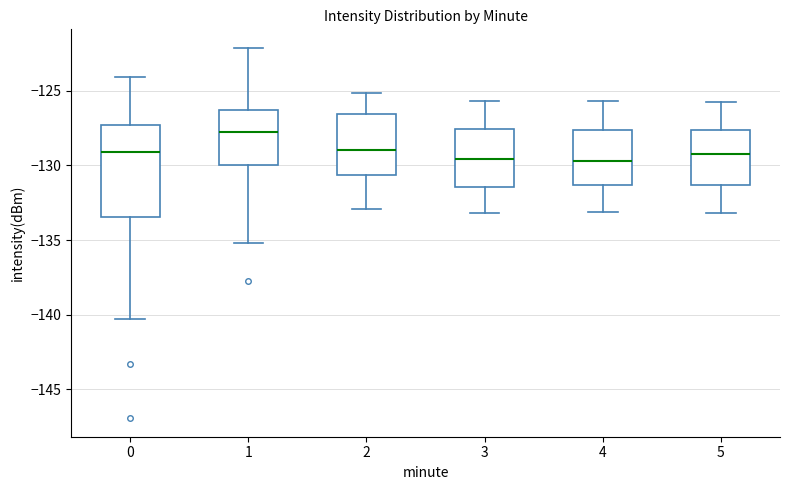

Where does the lower whisker of the box at x = 0 end on the y-axis? The values are not printed on the chart, so give them approximately, as read against the axis.

-140.5